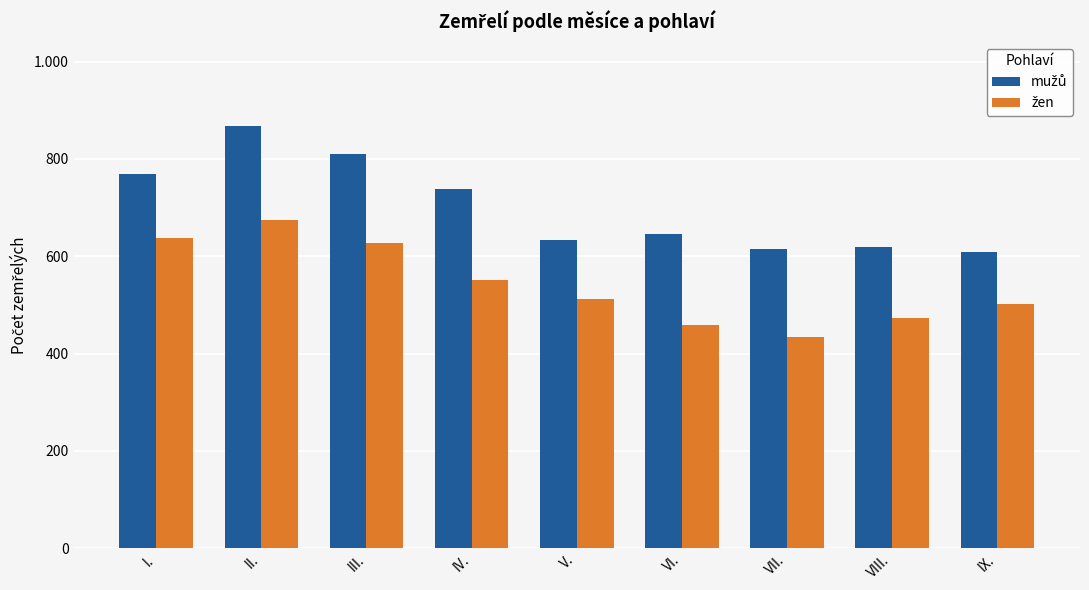

Which series has the largest total across all categories?

mužů